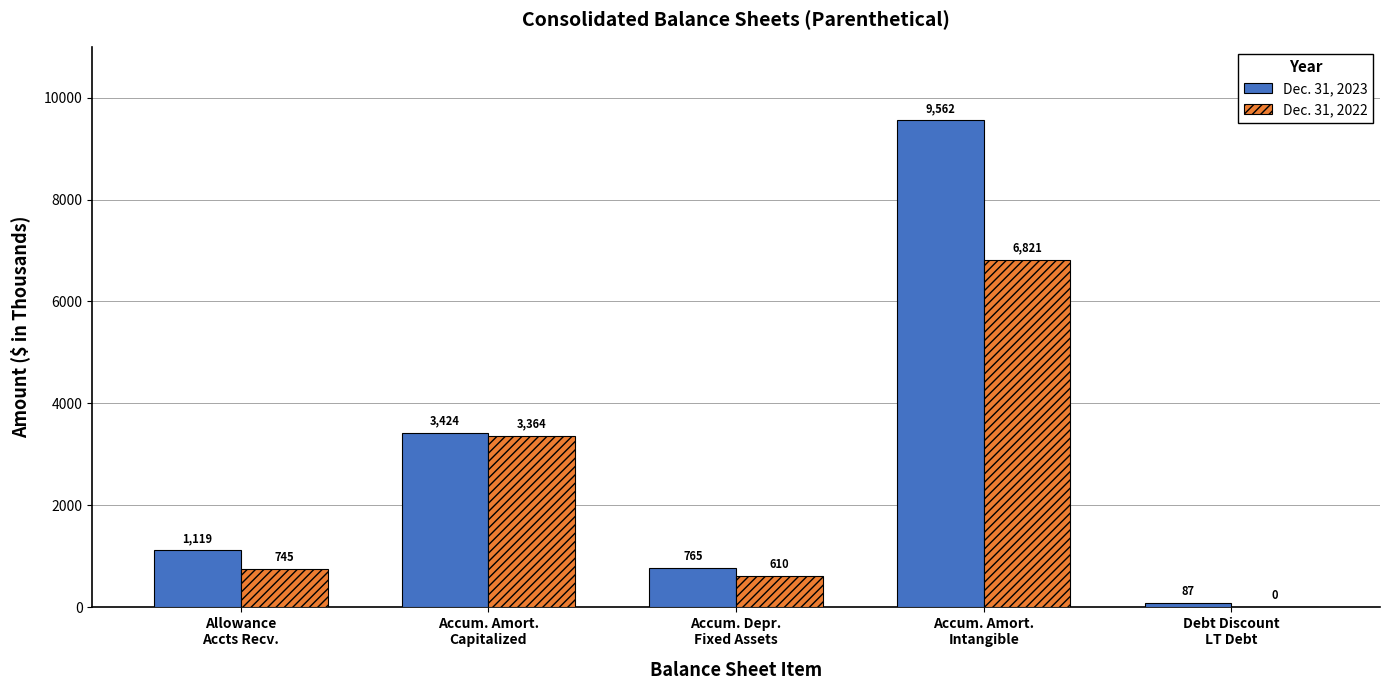

Which series has the largest total across all categories?

Dec. 31, 2023